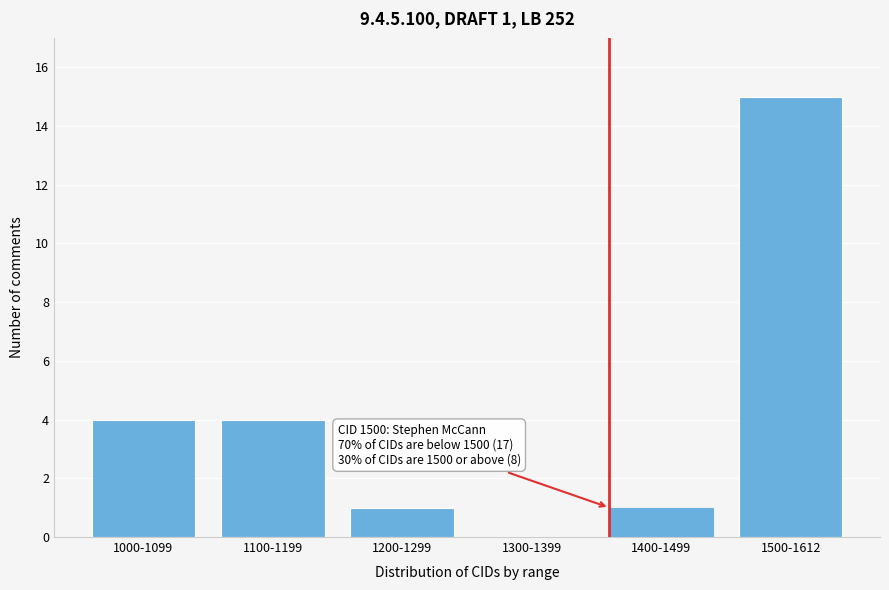

Reading left to right, extract all data points from this chart.

1000-1099=4	1100-1199=4	1200-1299=1	1300-1399=0	1400-1499=1	1500-1612=15